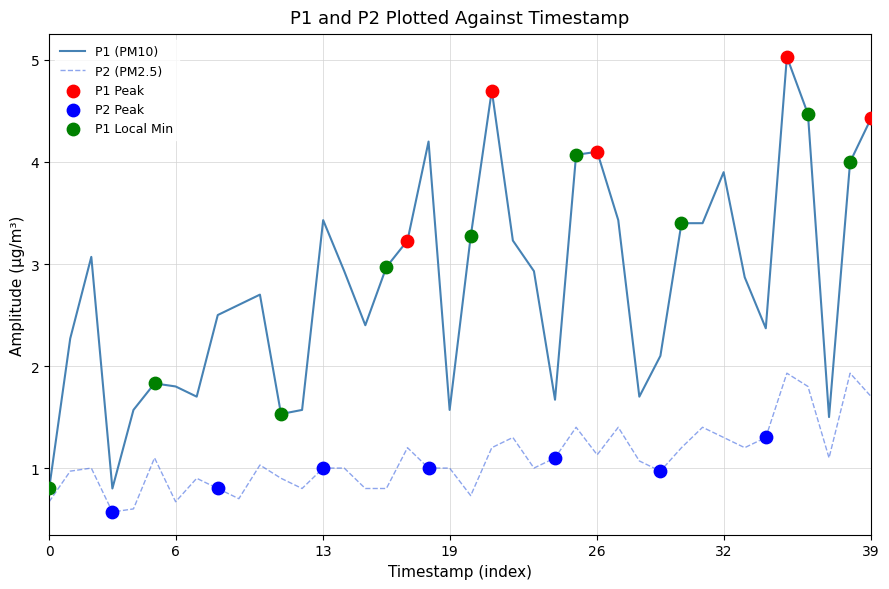

Which series has the largest total across all categories?

P1 (PM10)